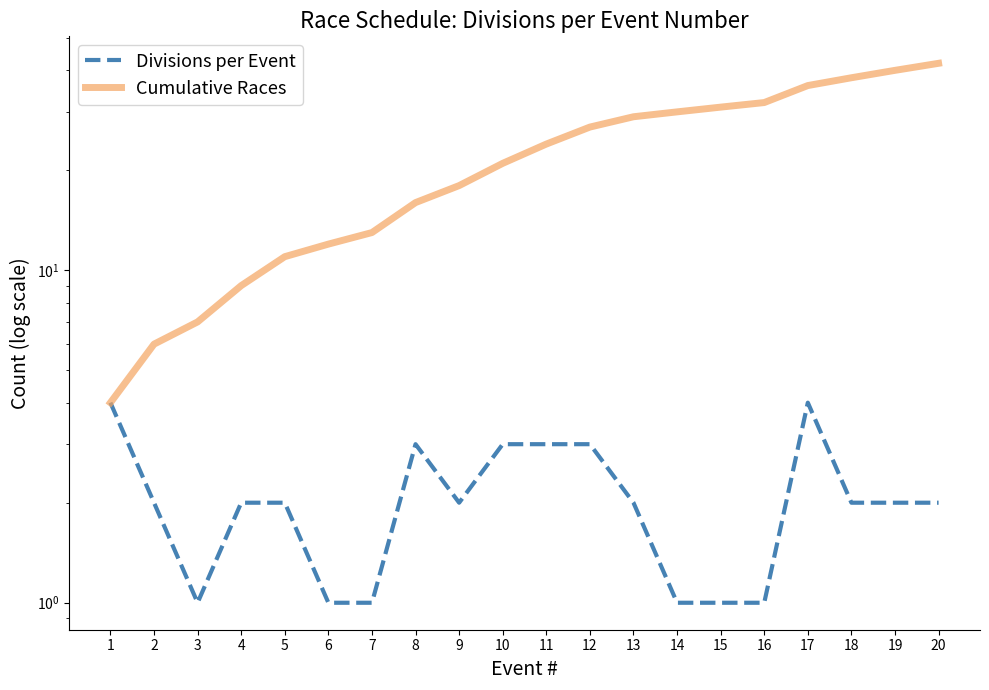

True or false: Cumulative Races has a value of 12 at 6.

True